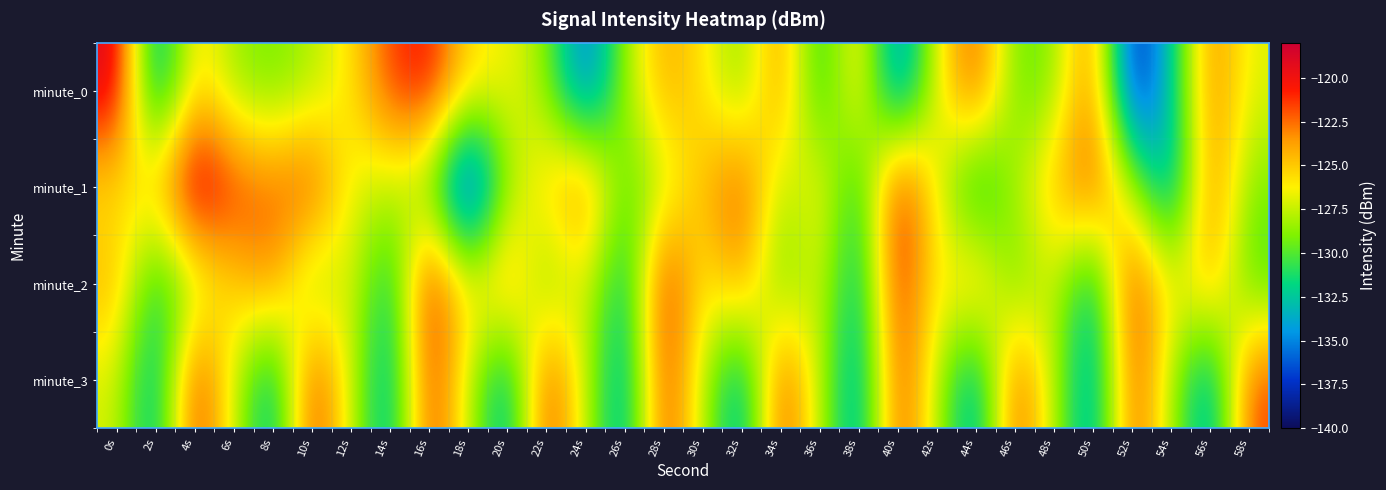

At which category is the sum across all series the highest?

16s